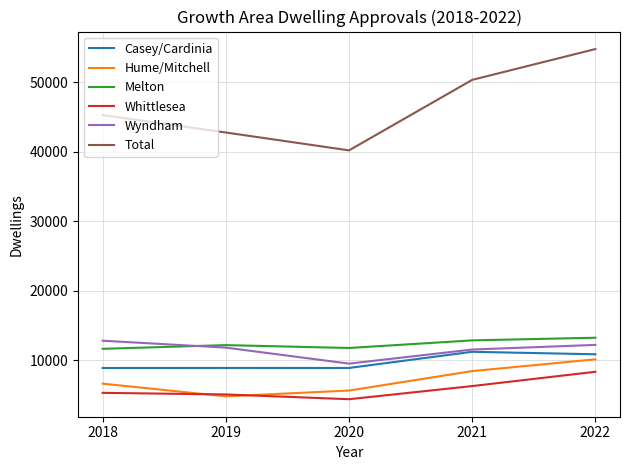

How many lines are shown in the chart?

6